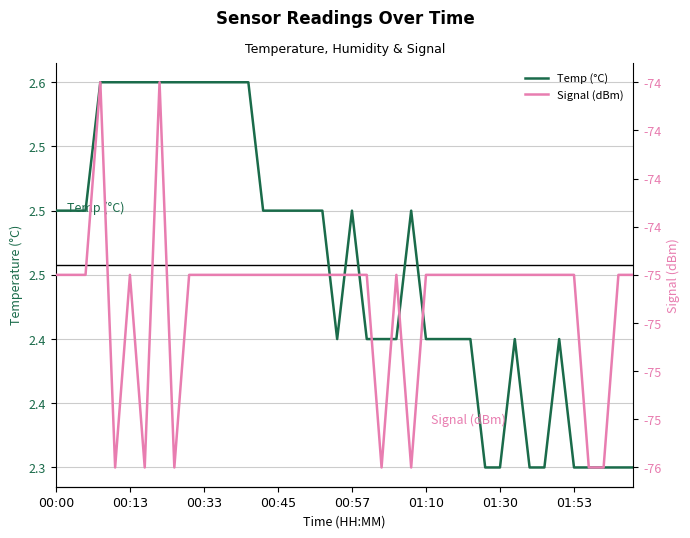

How many lines are shown in the chart?

2